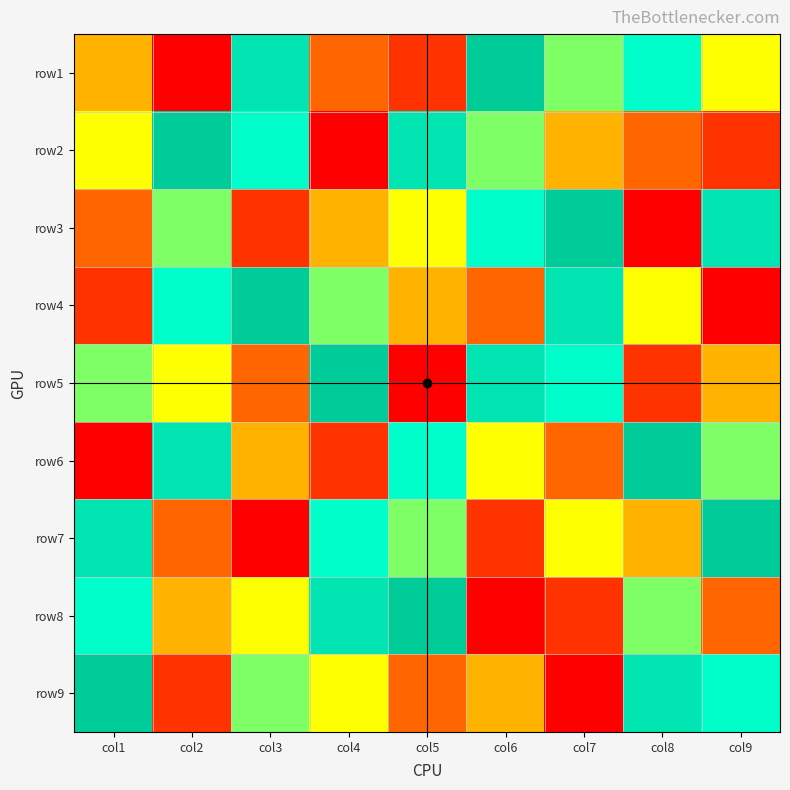

Reading left to right, what are all the values shown in this chart?

row1: col1=4	col2=1	col3=8	col4=3	col5=2	col6=9	col7=6	col8=7	col9=5
row2: col1=5	col2=9	col3=7	col4=1	col5=8	col6=6	col7=4	col8=3	col9=2
row3: col1=3	col2=6	col3=2	col4=4	col5=5	col6=7	col7=9	col8=1	col9=8
row4: col1=2	col2=7	col3=9	col4=6	col5=4	col6=3	col7=8	col8=5	col9=1
row5: col1=6	col2=5	col3=3	col4=9	col5=1	col6=8	col7=7	col8=2	col9=4
row6: col1=1	col2=8	col3=4	col4=2	col5=7	col6=5	col7=3	col8=9	col9=6
row7: col1=8	col2=3	col3=1	col4=7	col5=6	col6=2	col7=5	col8=4	col9=9
row8: col1=7	col2=4	col3=5	col4=8	col5=9	col6=1	col7=2	col8=6	col9=3
row9: col1=9	col2=2	col3=6	col4=5	col5=3	col6=4	col7=1	col8=8	col9=7